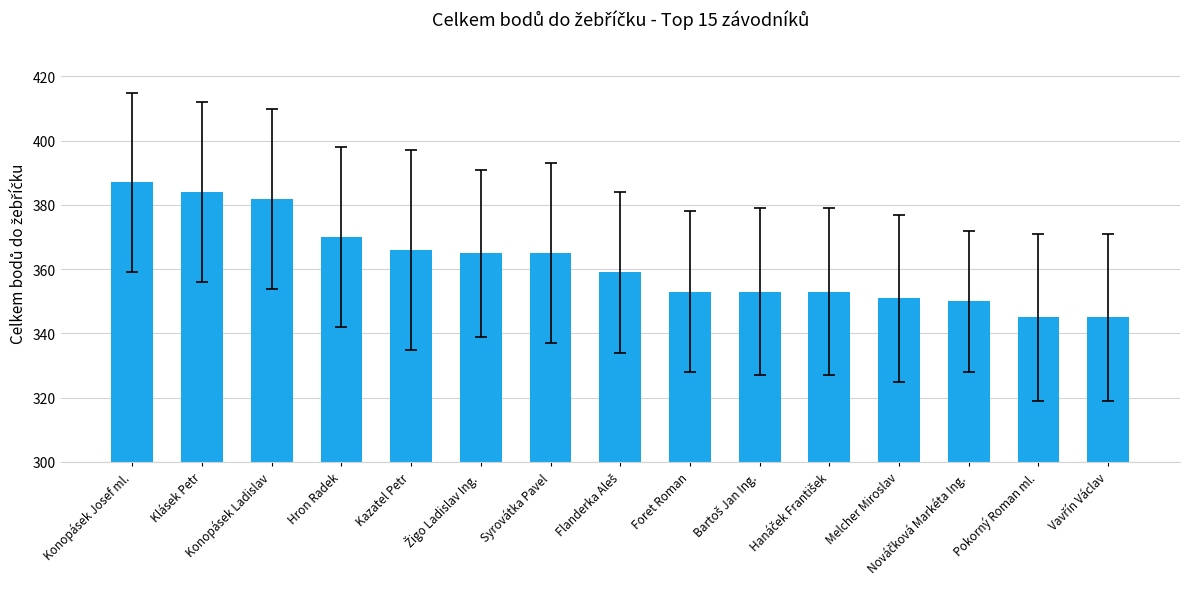

Which has a higher value, Kazatel Petr or Pokorný Roman ml.?

Kazatel Petr